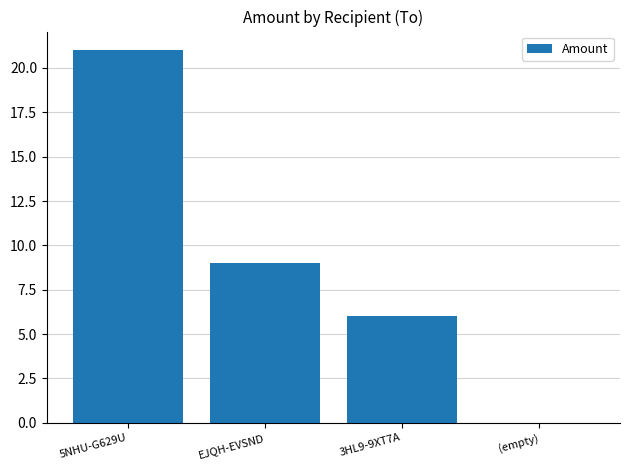

What is the greatest value displayed?

21